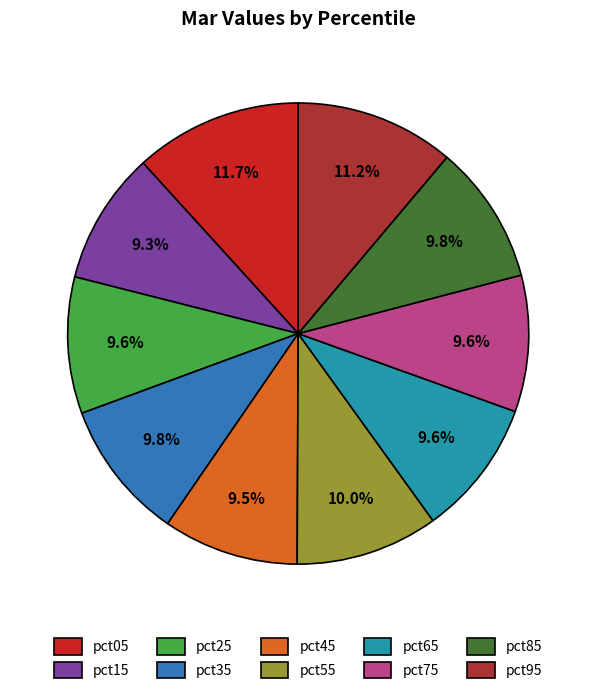

What portion of the pie excludes pct45?

90.5%